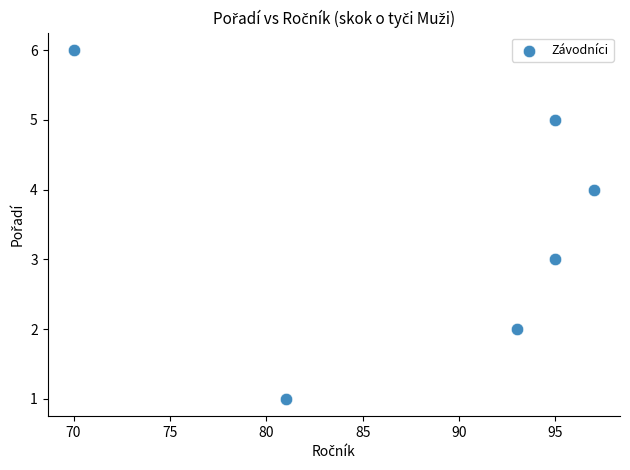

What is the average X value?

88